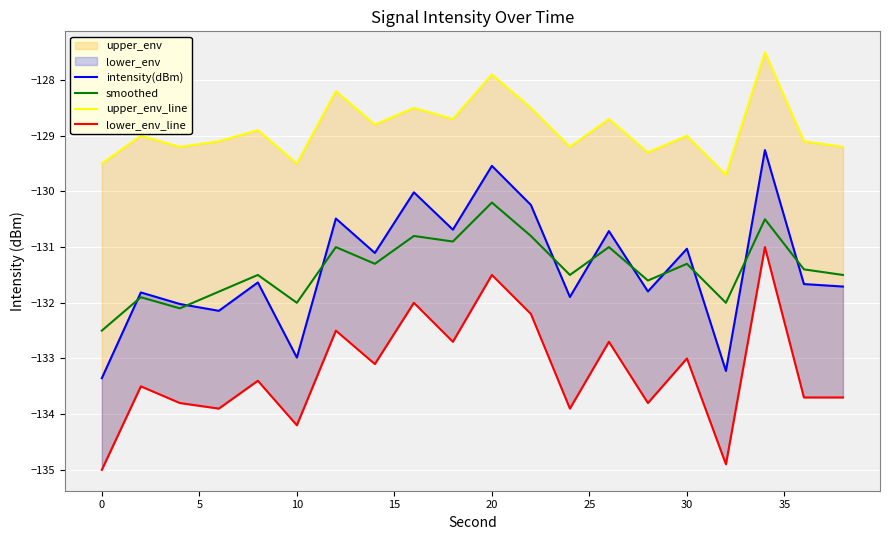

What is the difference between the maximum and second lowest values in the intensity(dBm) series?

4.0